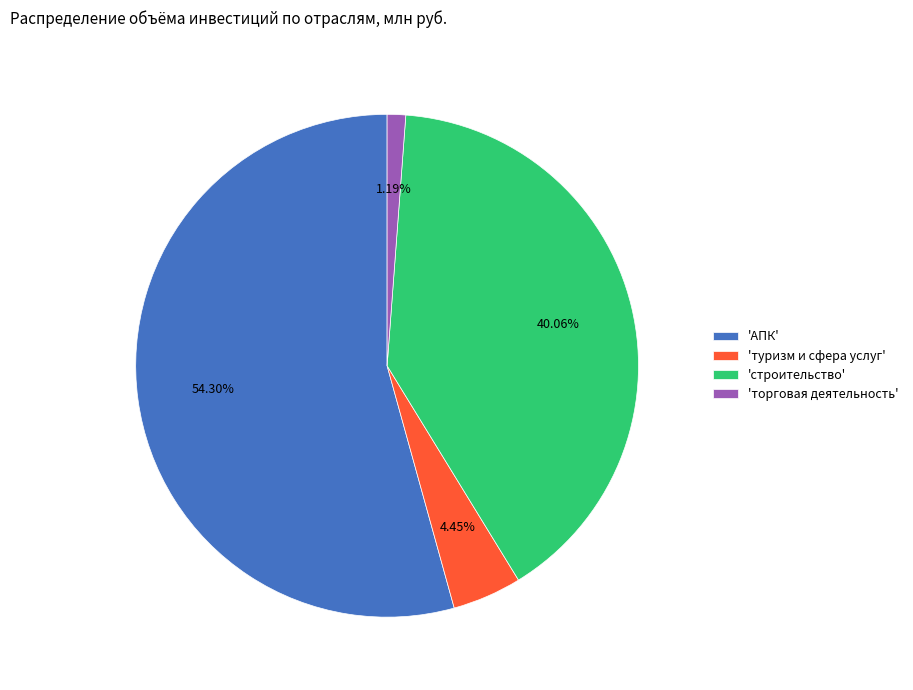

How many segments does this pie chart have?

4